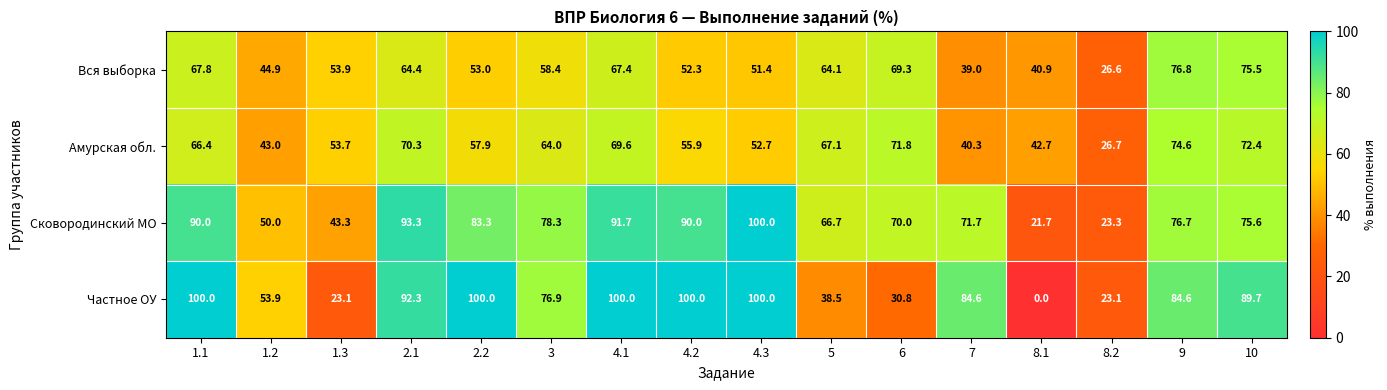

What is the difference between the second highest and minimum values in the Частное ОУ series?

100.0